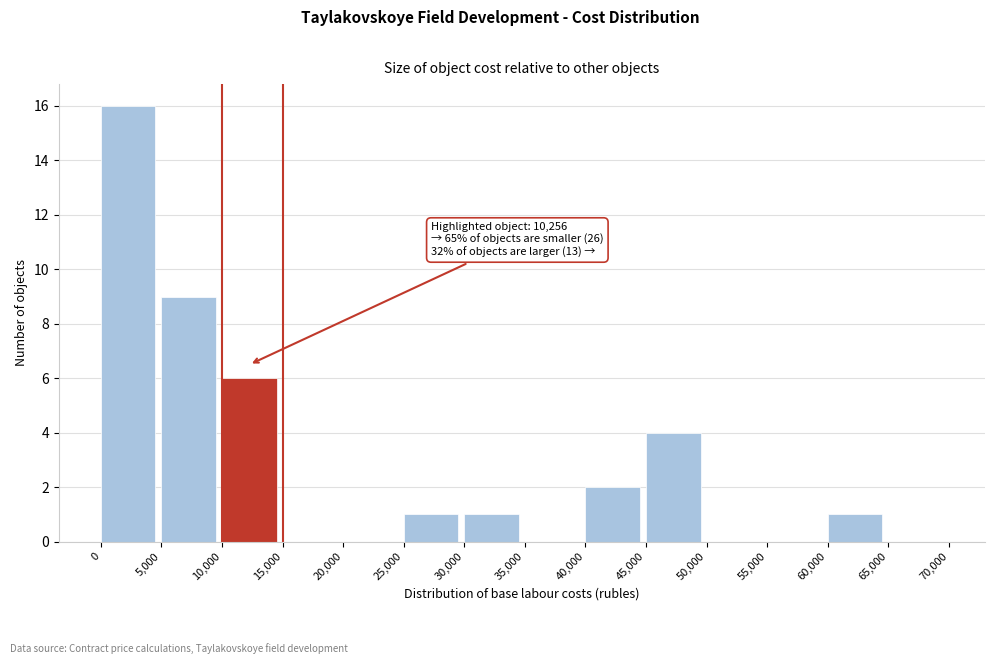

Which range on the x-axis has the tallest bar?

0 to 5,000